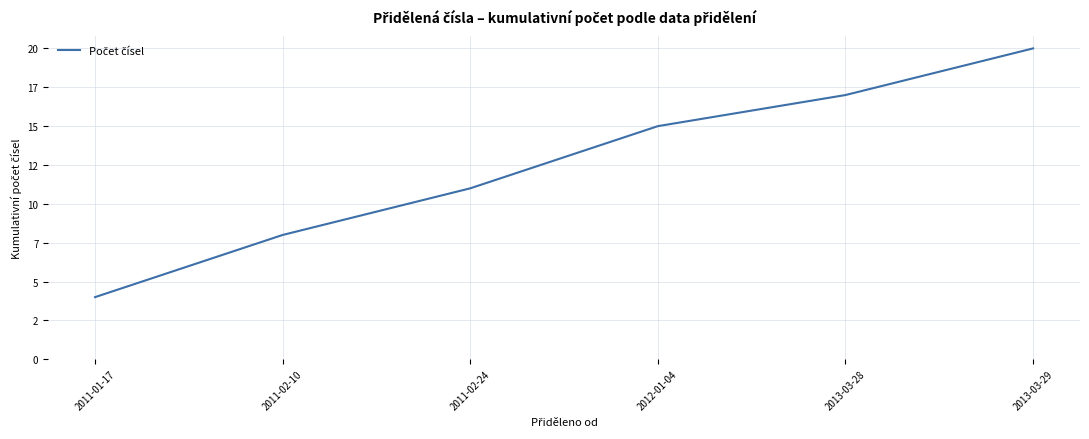

Is this an area chart (filled region under the line)?

No